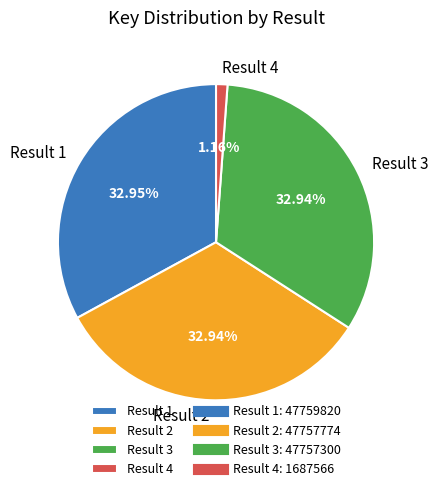

Combined, do Result 4 and Result 3 account for over 50%?

No